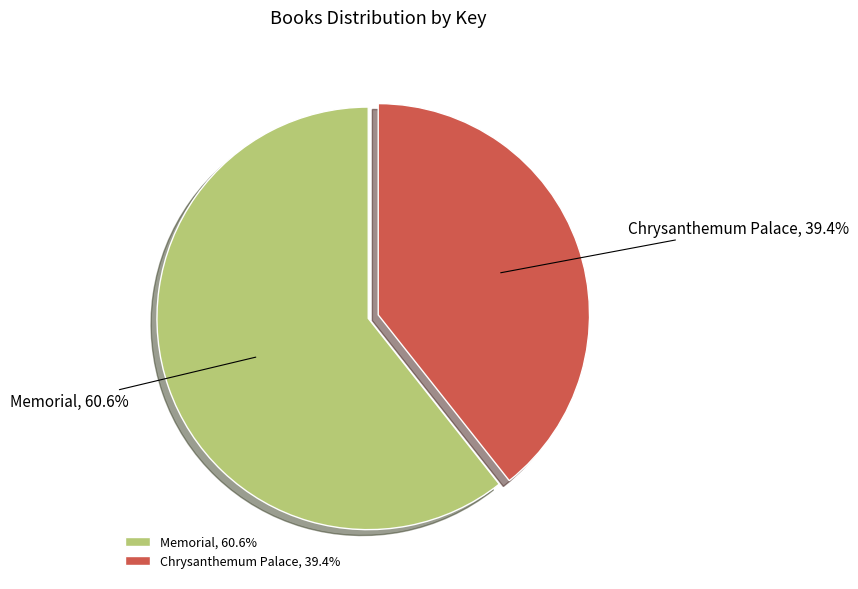

What percentage is the Chrysanthemum Palace slice, to the nearest percent?

39%